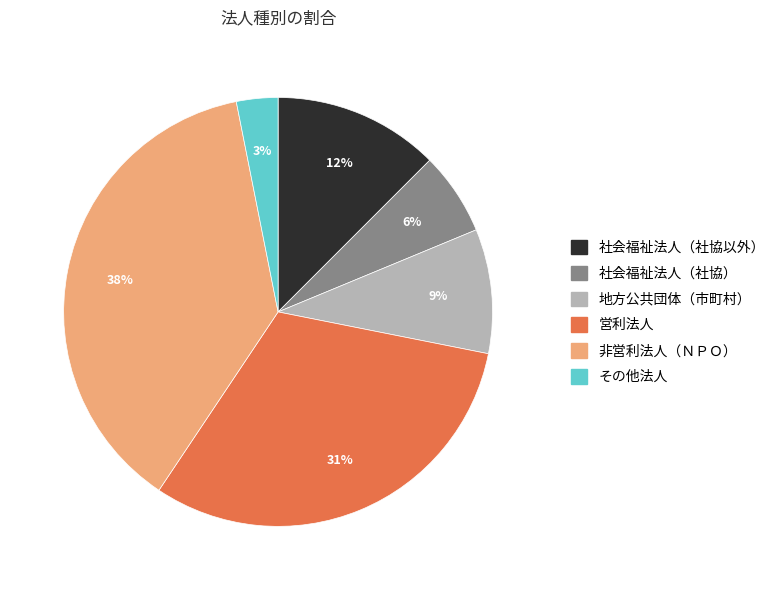

To the nearest percent, what portion does その他法人 represent?

3%